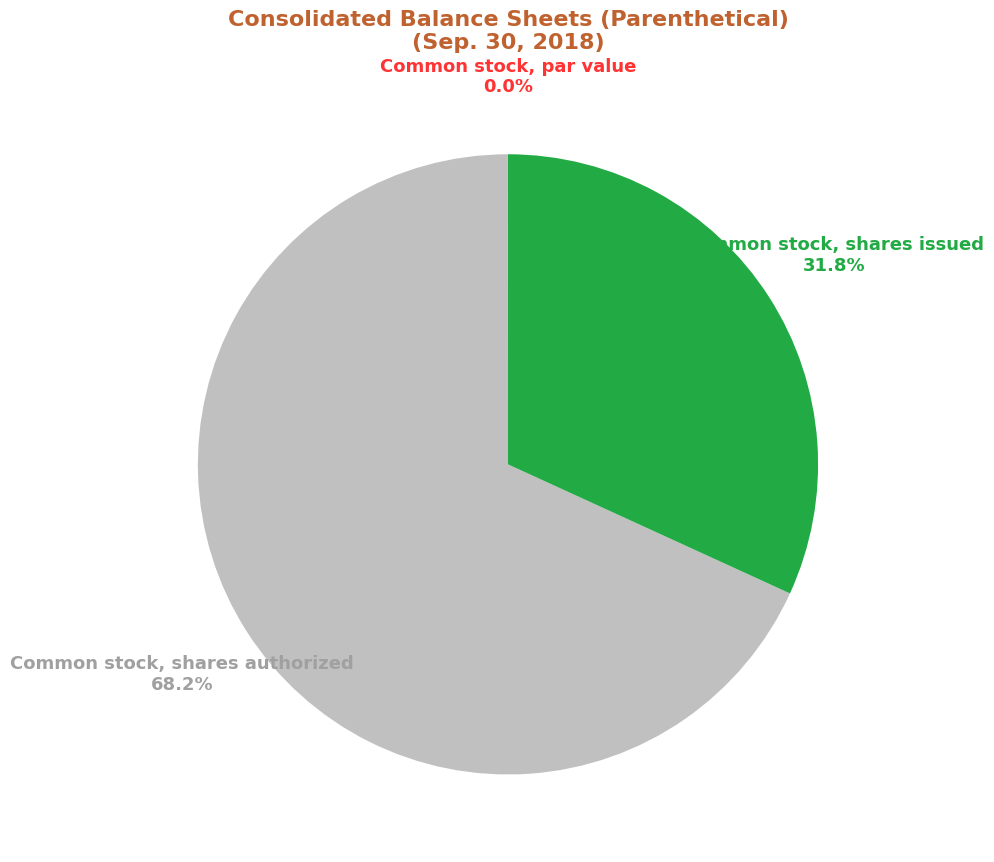

What is the largest slice in the pie chart?

Common stock, shares authorized